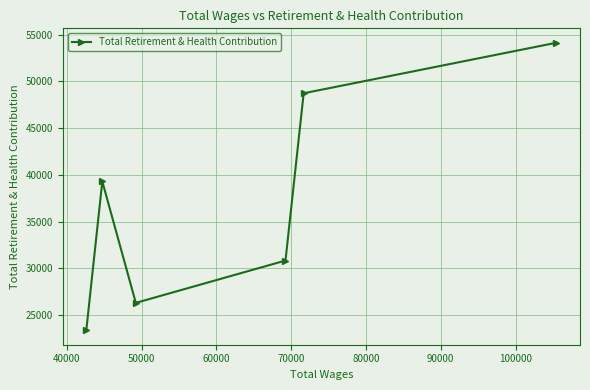

What is the average value?

37117